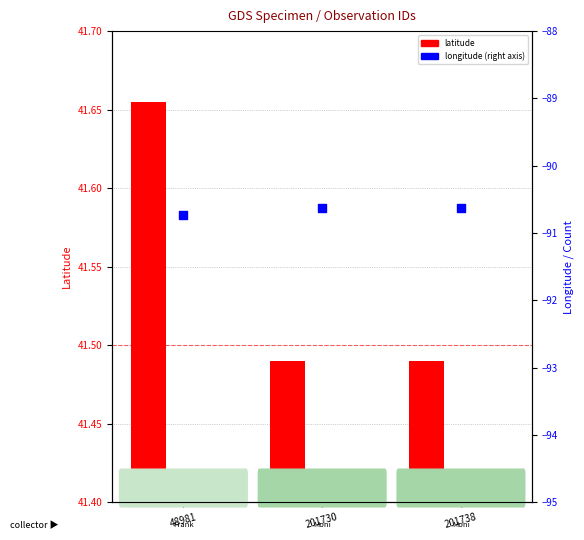

At how many categories does at least one series exceed 2?

3